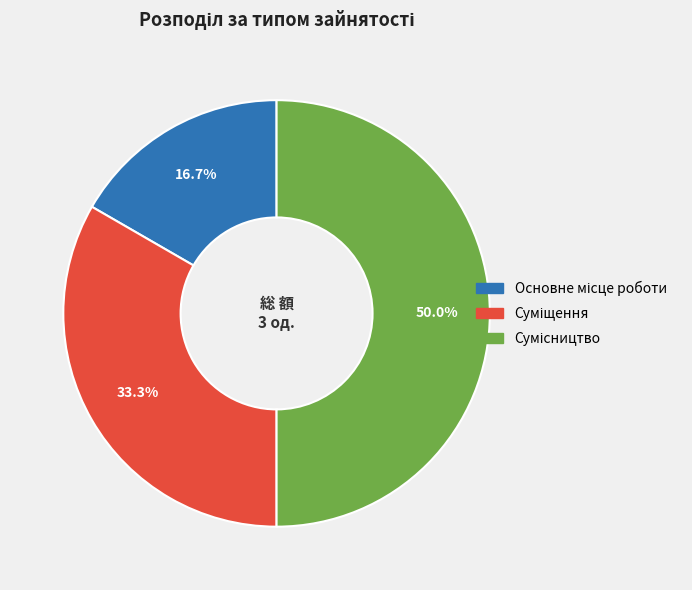

To the nearest percent, what percentage of the pie is Суміщення?

33%